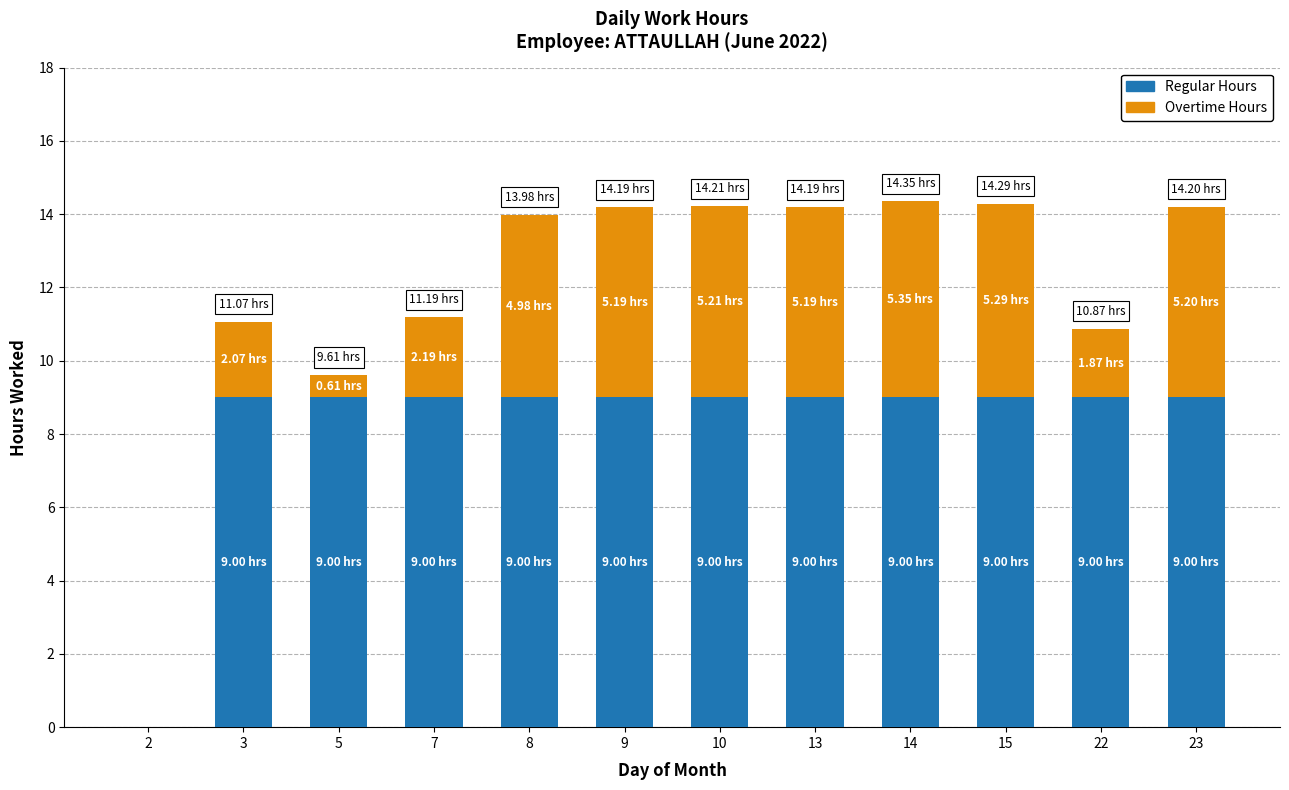

What is the total value across all series at 8?

14.0